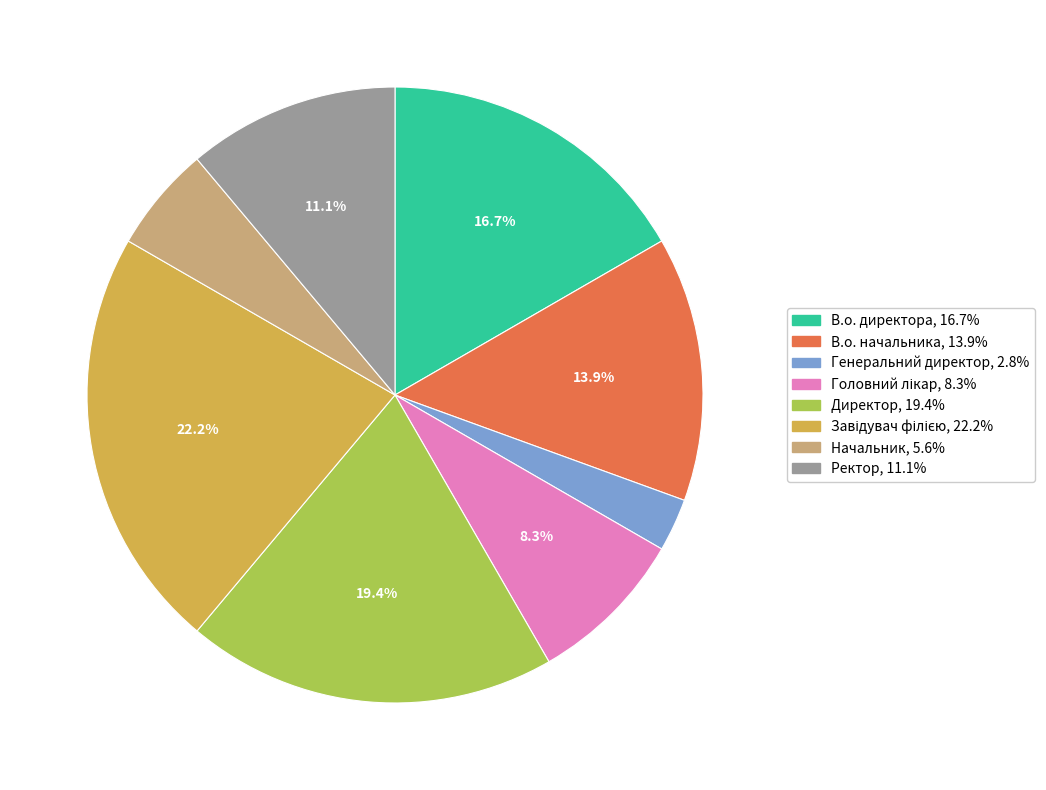

The В.о. директора slice represents 17% of the pie. True or false?

True